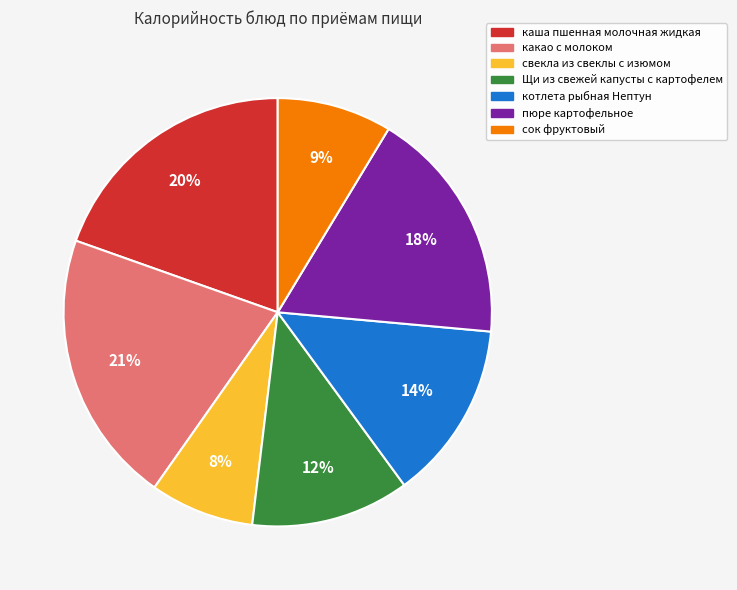

What is the ratio of the value at котлета рыбная Нептун to the value at сок фруктовый?

1.6